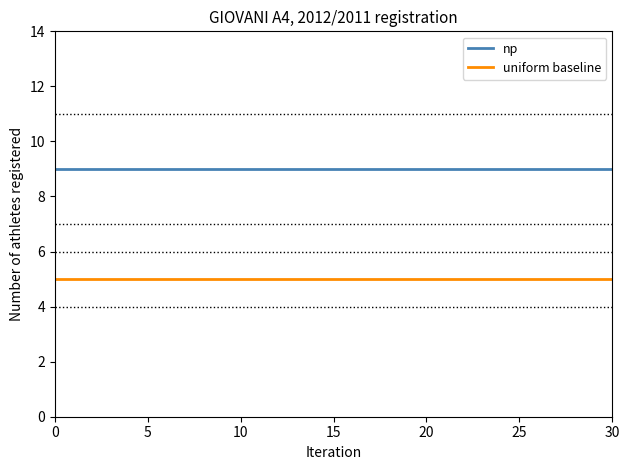

Reading left to right, transcribe all the data shown in this chart.

np: 9	9	9	9	9	9	9	9	9	9	9	9	9	9	9	9	9	9	9	9	9	9	9	9	9	9	9	9	9	9	9
uniform baseline: 5	5	5	5	5	5	5	5	5	5	5	5	5	5	5	5	5	5	5	5	5	5	5	5	5	5	5	5	5	5	5